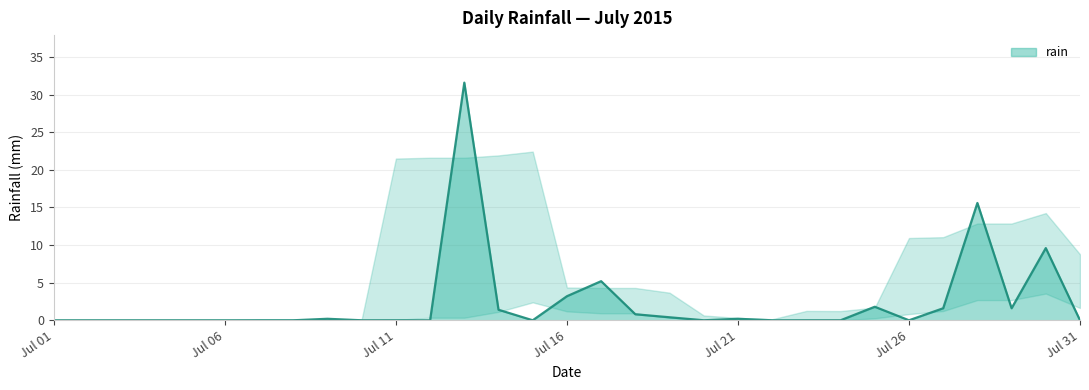

Count the number of data series in this chart.

1